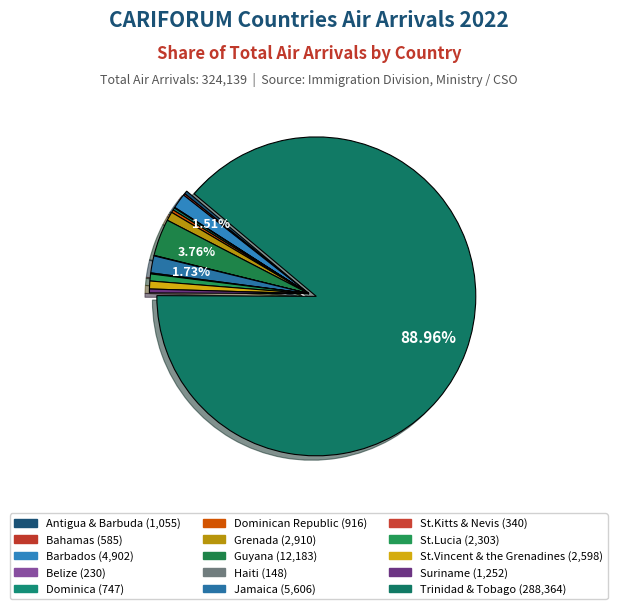

How many segments does this pie chart have?

15